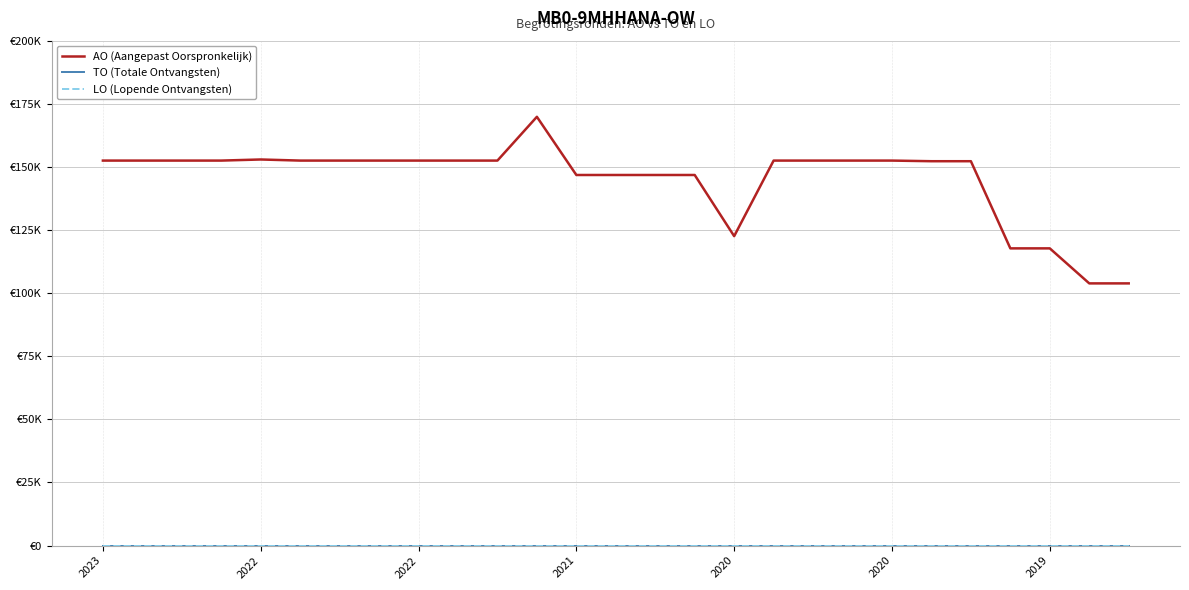

Does the chart display data point markers on the line(s)?

No